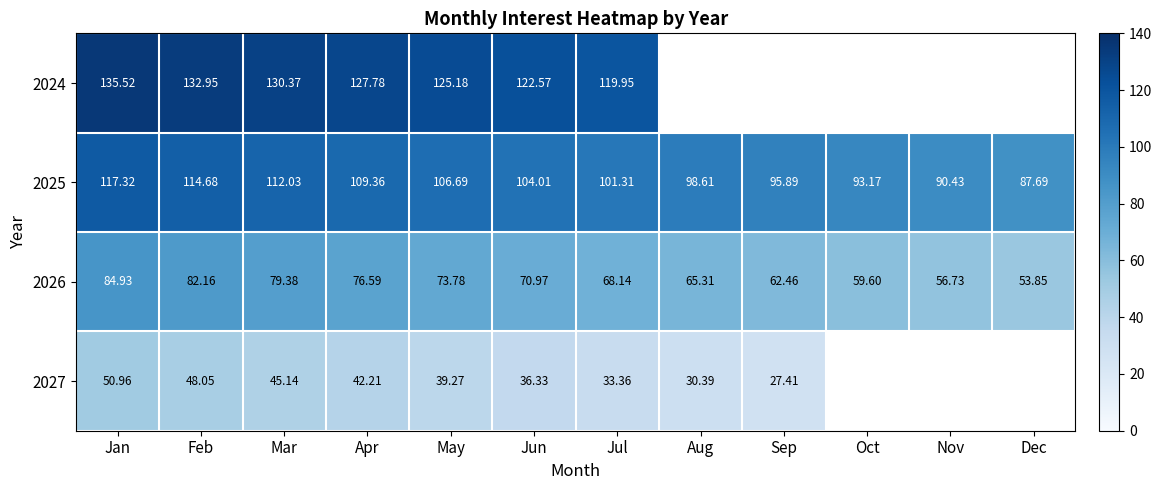

The 2024 series shows 240.7 at Jan. True or false?

False